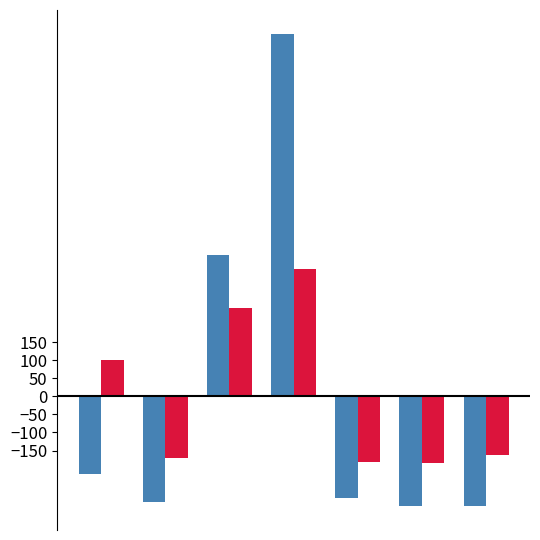

What is the greatest value displayed?

1006.1